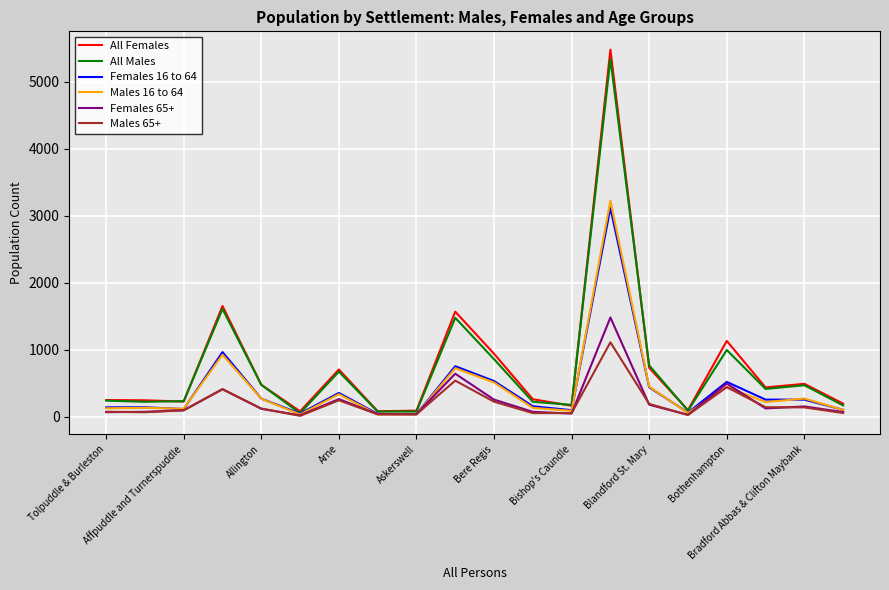

What is the greatest value displayed?

5482